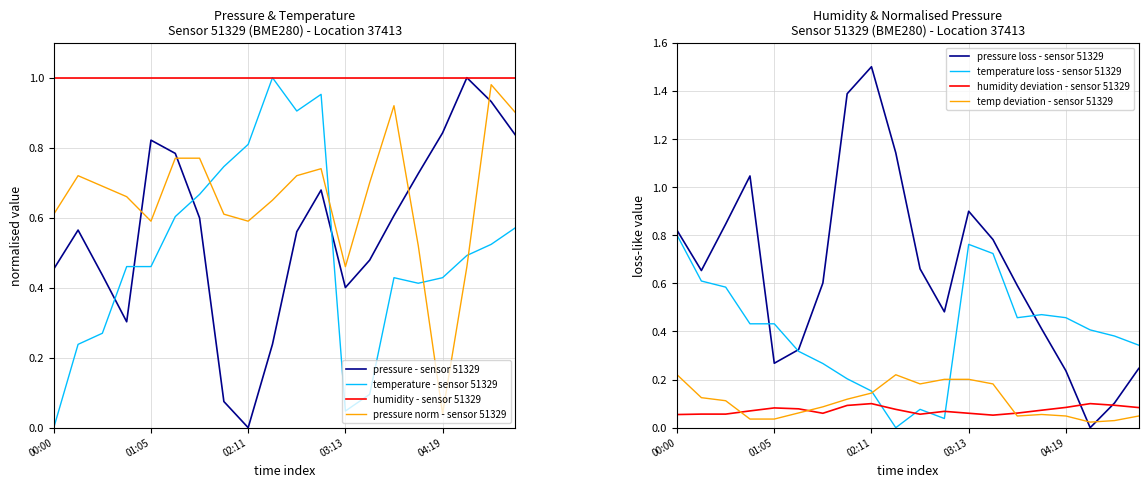

How many intersections are there between pressure and temperature?

4